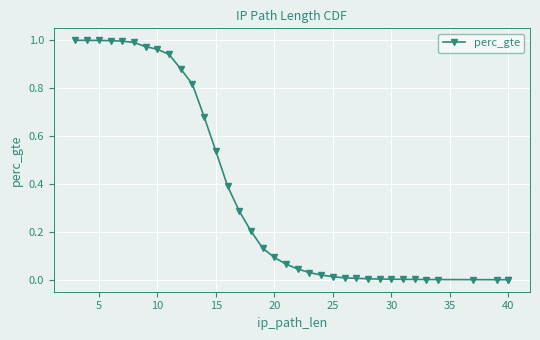

True or false: the data has more than 2 interior local peaks.

False